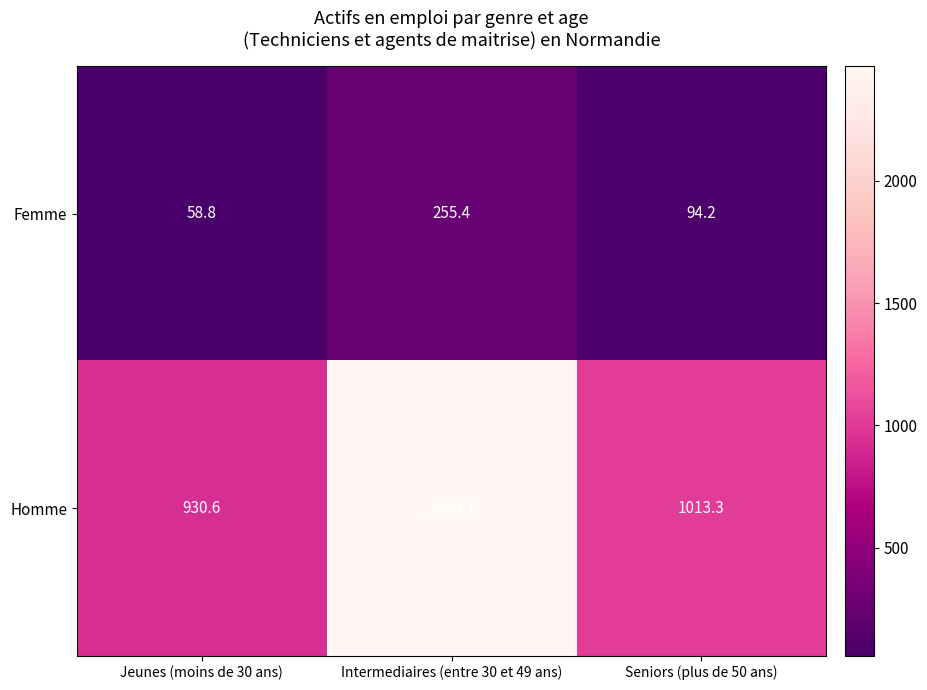

At which label is Femme closest to 157?

Seniors (plus de 50 ans)